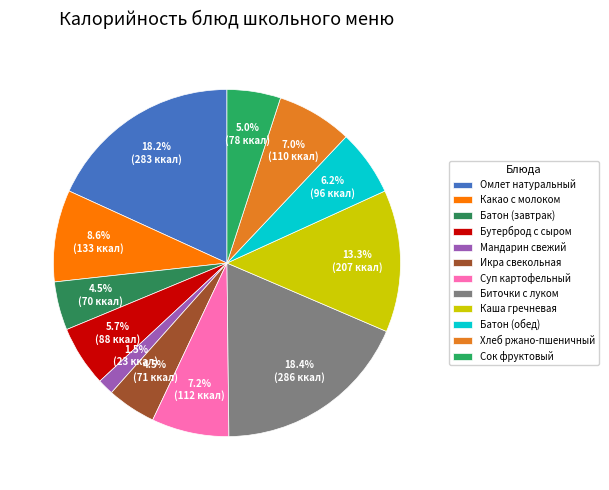

To the nearest percent, what portion does Батон (обед) represent?

6%